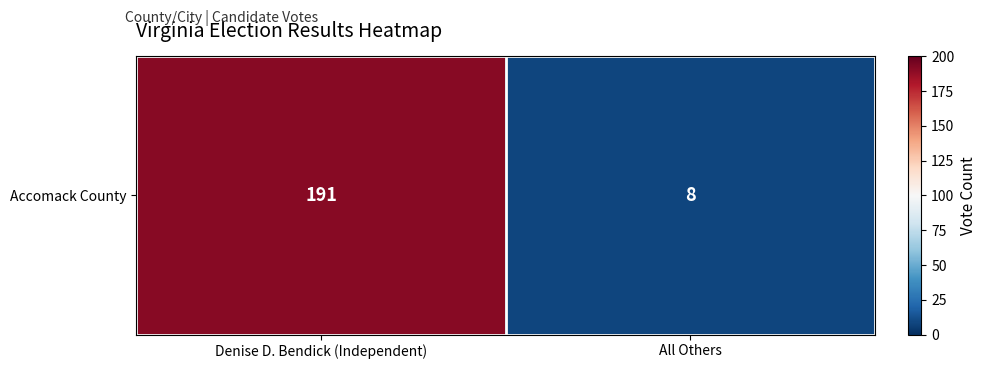

At which category does the chart reach its peak across all series?

Denise D. Bendick (Independent)